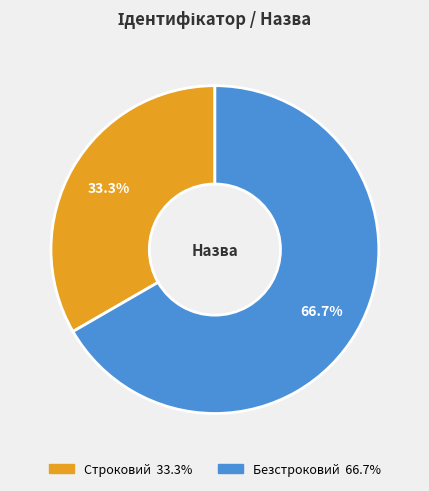

Approximately how many times larger is the value at Безстроковий compared to Строковий?

2.0